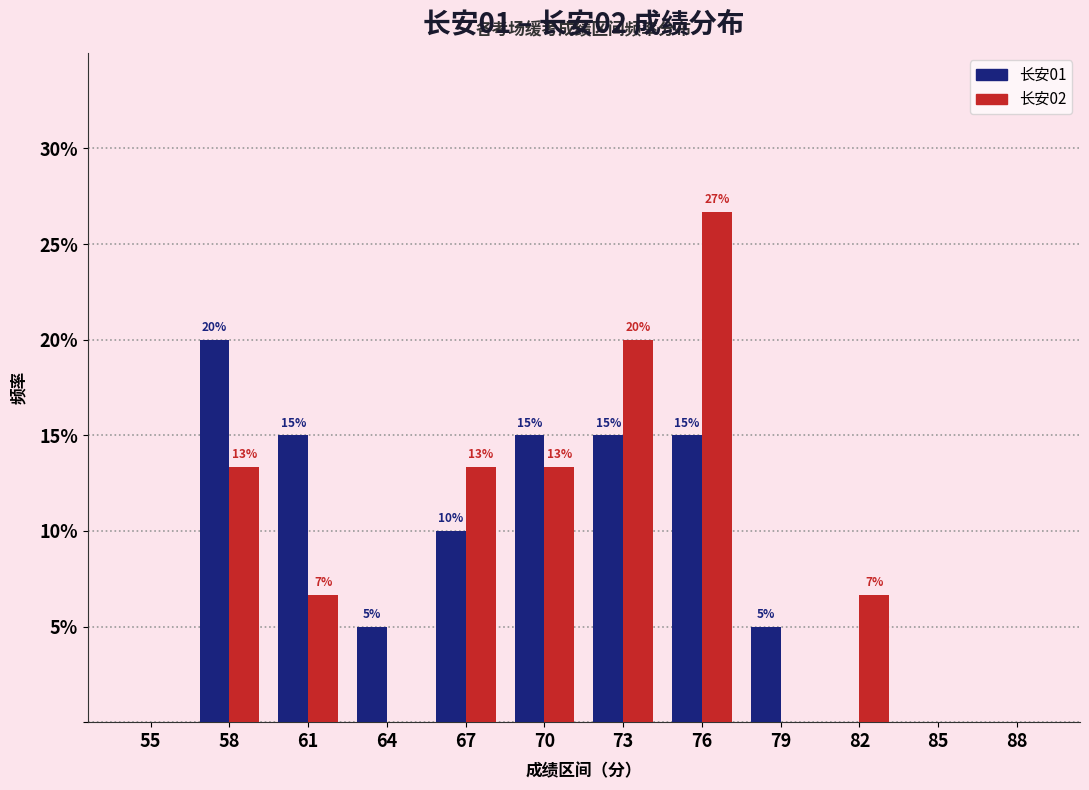

At which category is the sum across all series the highest?

76